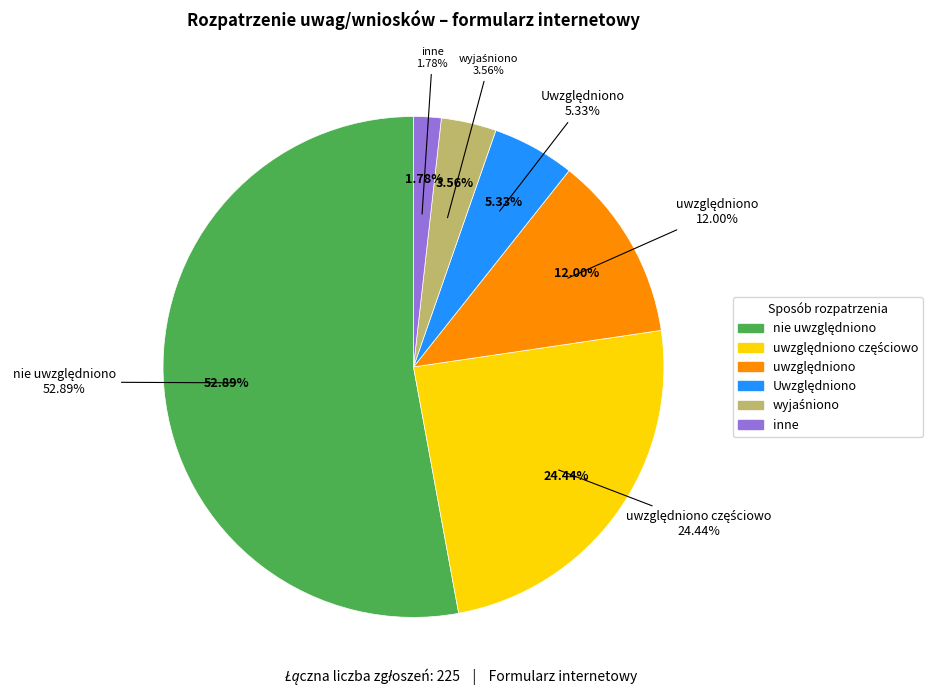

To the nearest percent, what is the difference between the nie uwzględniono (inne) and wyjaśniono slice percentages?

2%